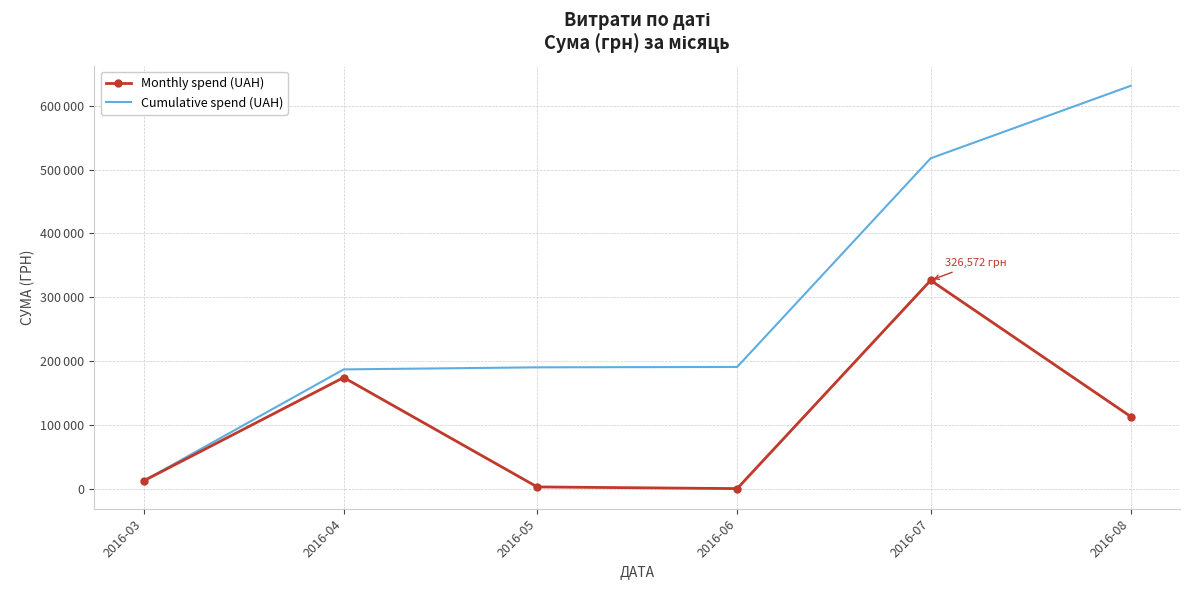

What is the sum of all Cumulative spend (UAH) values?

1729899.9